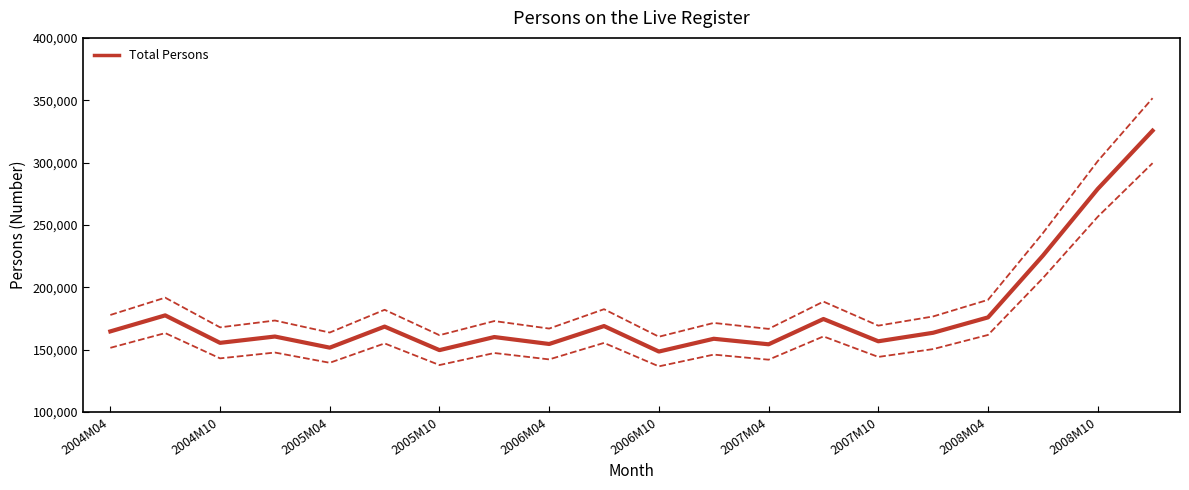

How many data points are less than 163562?

10